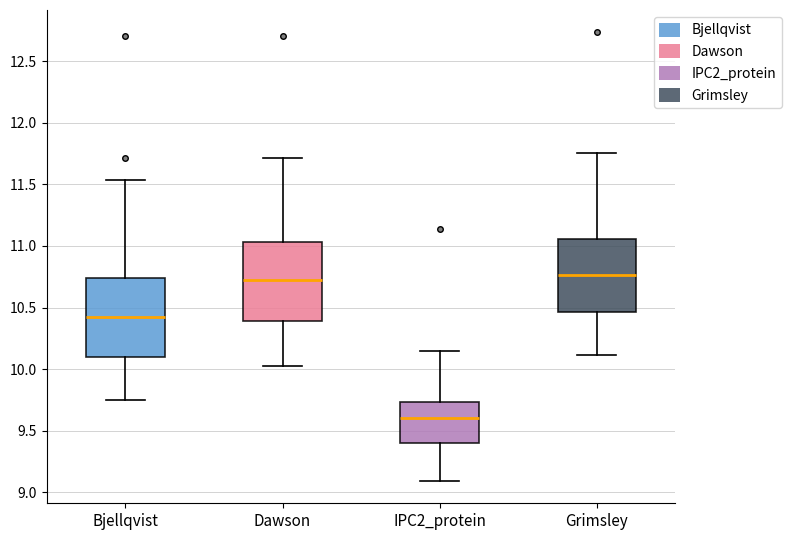

Reading left to right, transcribe this box plot: for each box, give where its median line is, the range the box spans, and where its two whiskers end, as read against the y-axis. The values are not printed on the chart, so give them approximately, as read against the axis.

Bjellqvist: median 10.40, box 10.10 to 10.75, whiskers 9.75 to 11.55
Dawson: median 10.70, box 10.40 to 11.05, whiskers 10.05 to 11.70
IPC2_protein: median 9.60, box 9.40 to 9.75, whiskers 9.10 to 10.15
Grimsley: median 10.75, box 10.45 to 11.05, whiskers 10.10 to 11.75